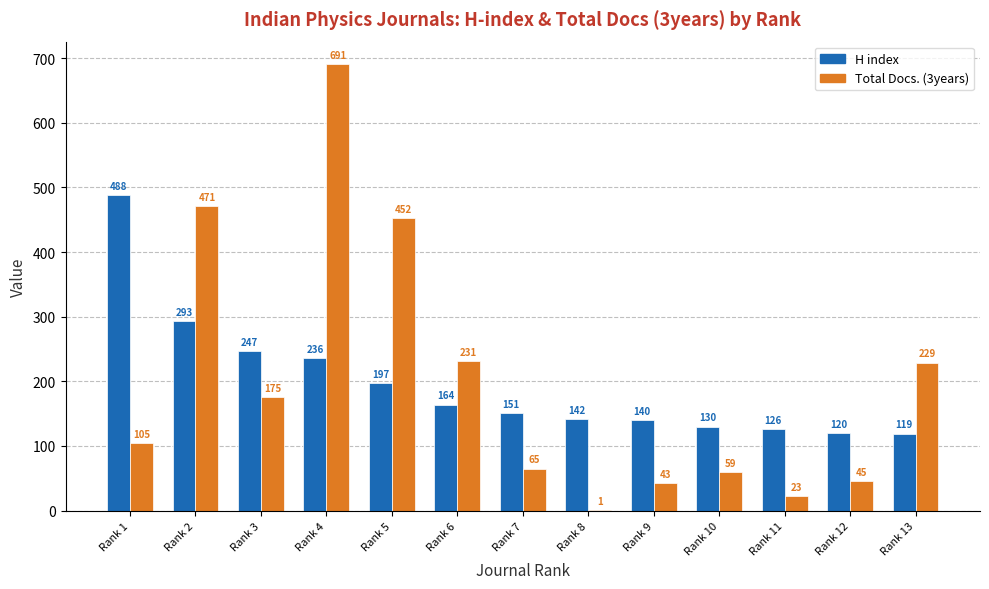

Where is Total Docs. (3years) nearest to the value 346?

Rank 5